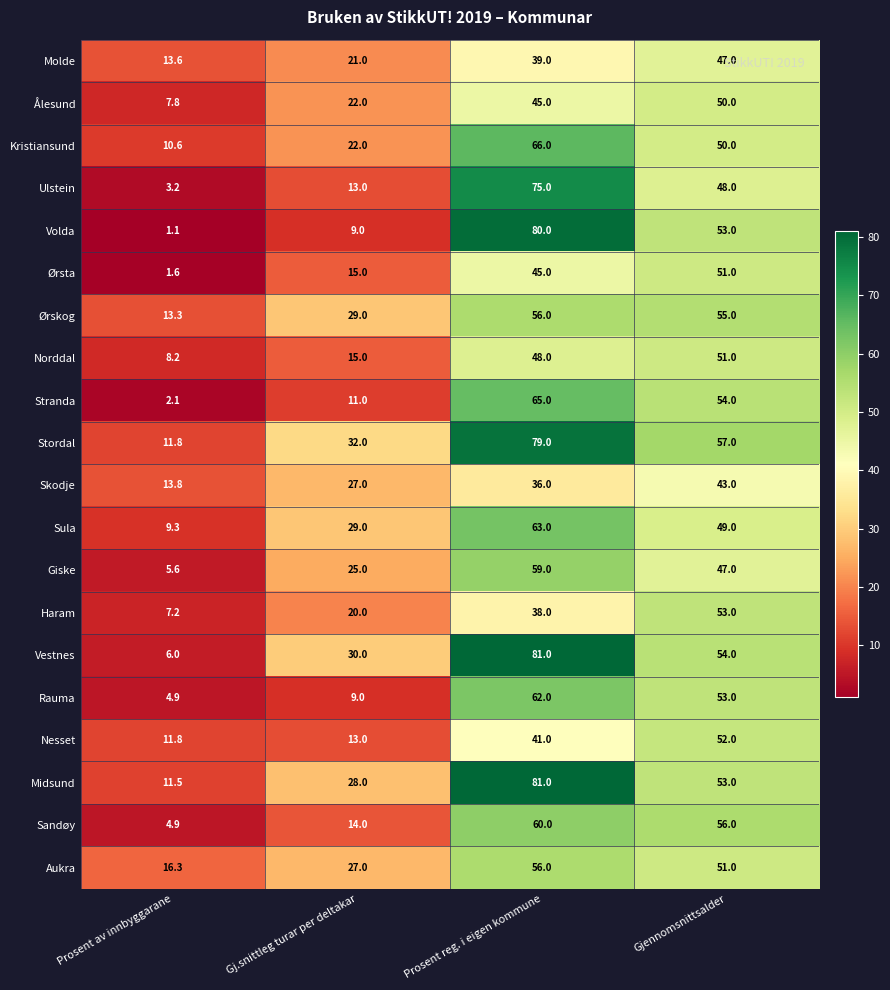

Rank the categories by Kristiansund value from highest to lowest.

Prosent reg. i eigen kommune, Gjennomsnittsalder, Gj.snittleg turar per deltakar, Prosent av innbyggarane